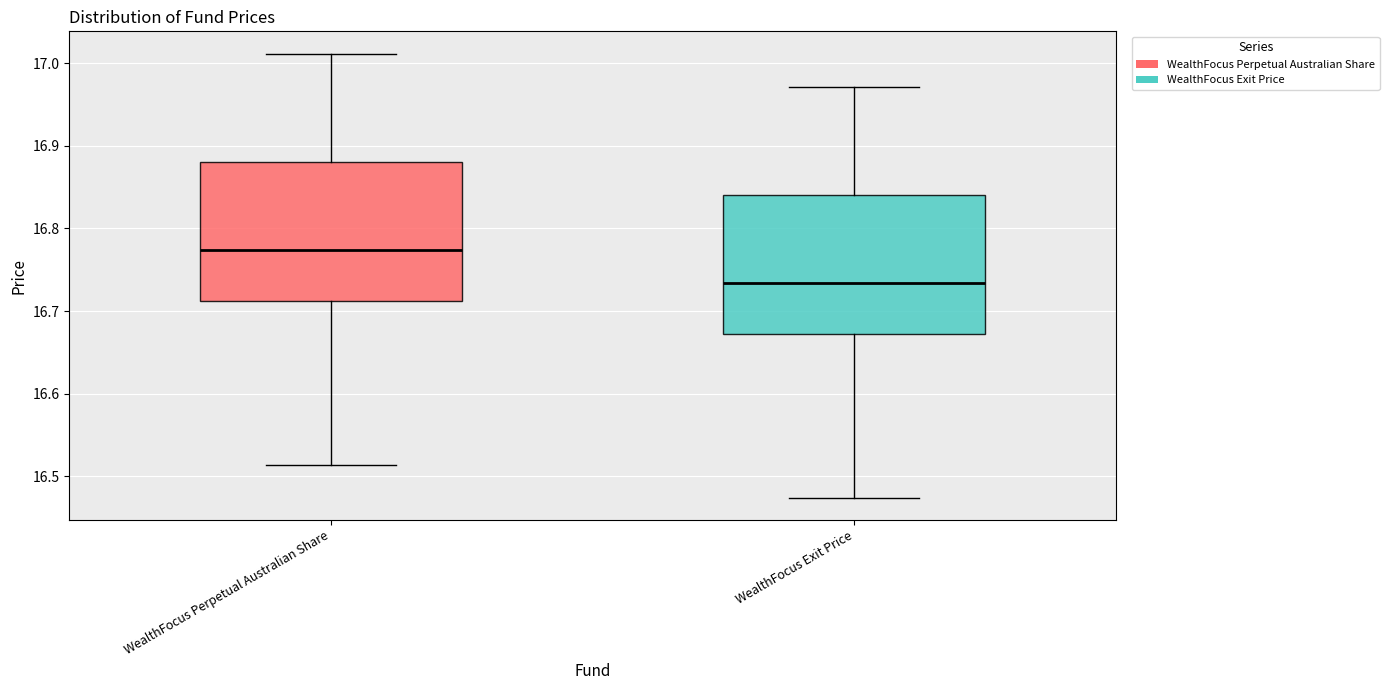

Where does the lower whisker of the box for WealthFocus Exit Price end on the y-axis? The values are not printed on the chart, so give them approximately, as read against the axis.

16.47